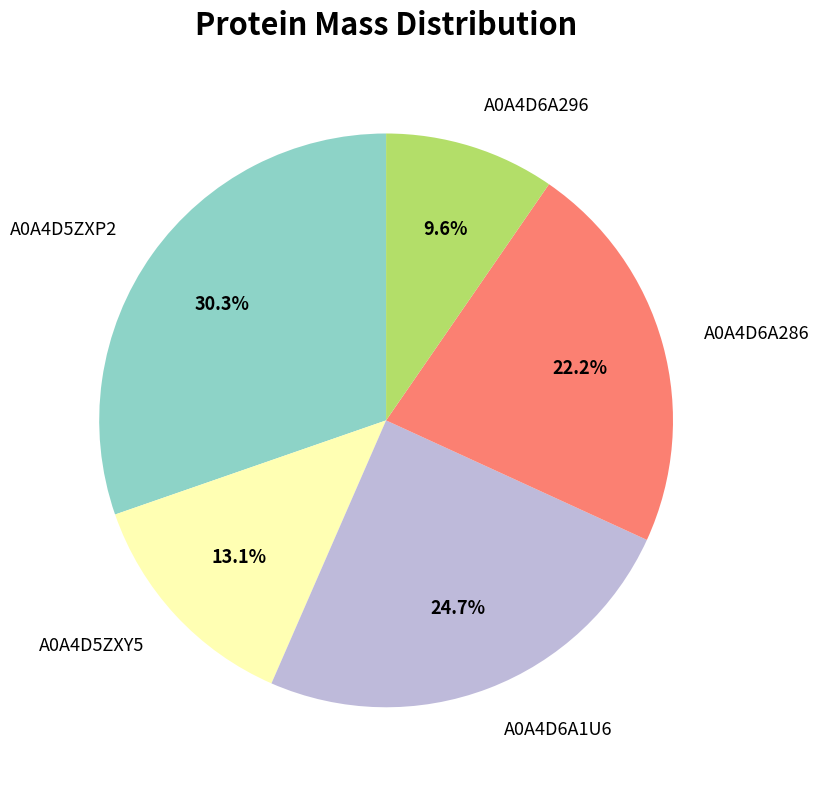

Is there any slice that represents more than half of the pie?

No